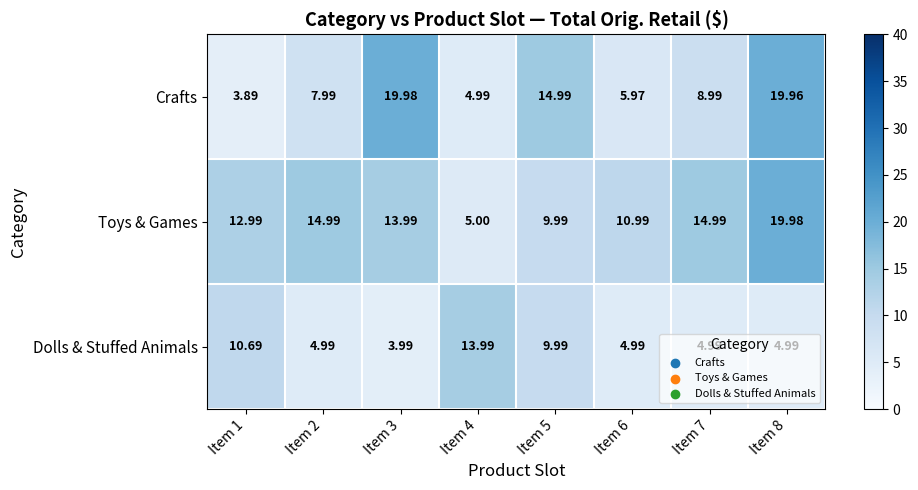

Which label corresponds to the smallest value in the chart?

Item 1